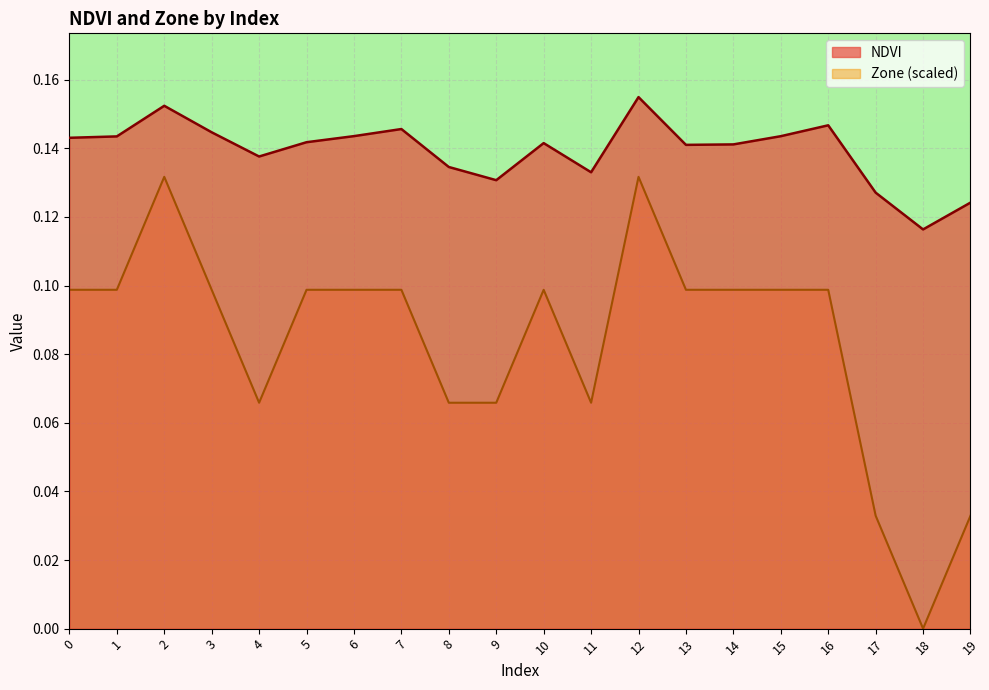

At which label is NDVI closest to 0?

18